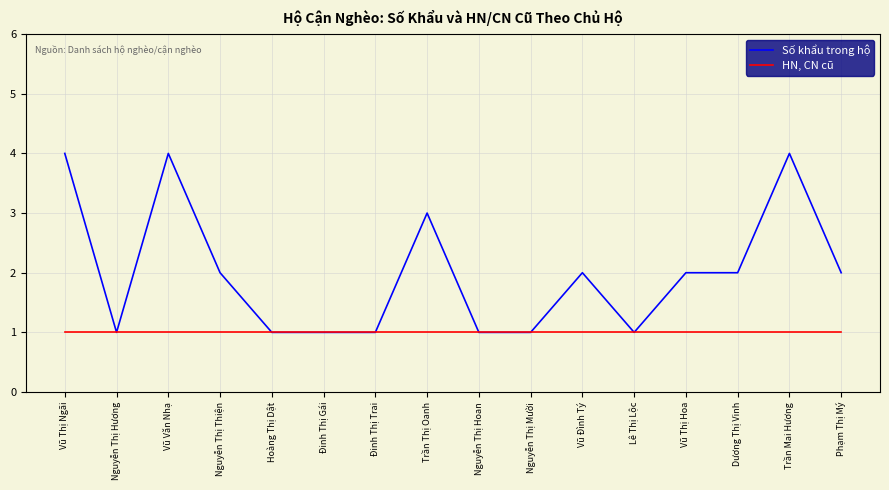

Count the Số khẩu trong hộ values in the range 1 to 3.

13